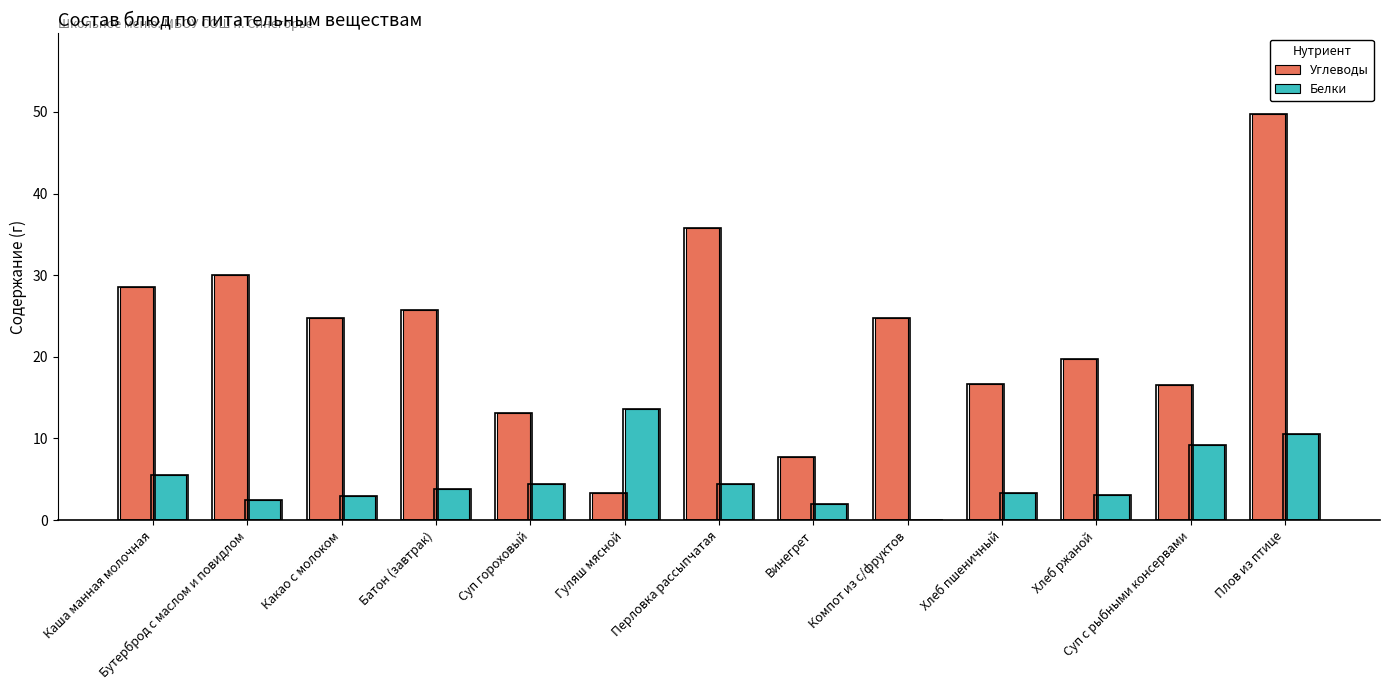

Between Каша манная молочная and Хлеб пшеничный, which series saw the biggest shift?

Углеводы